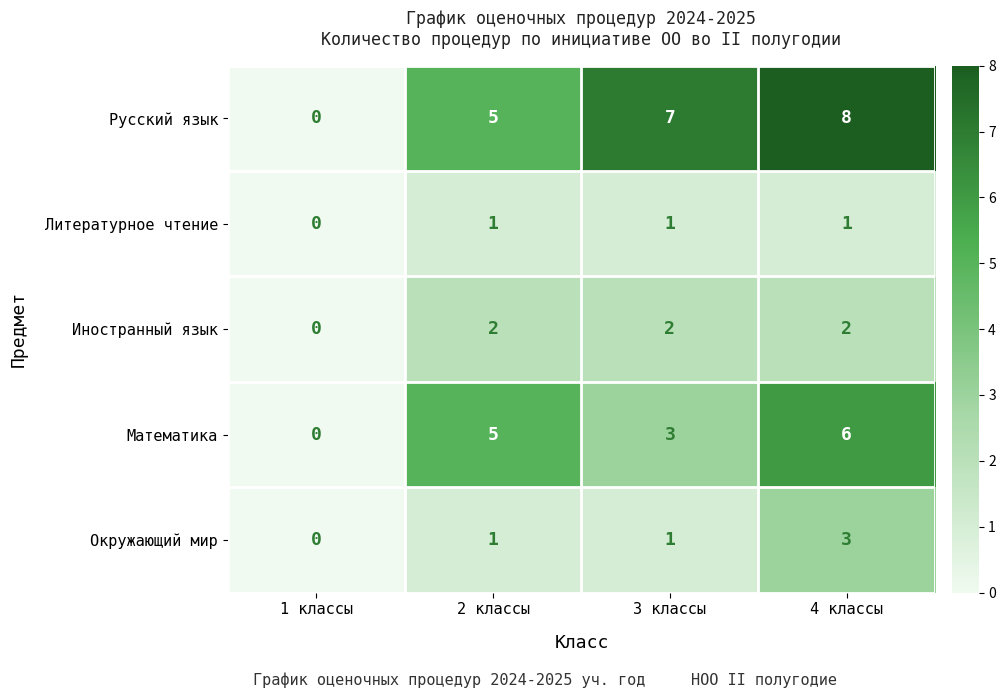

Reading right to left, extract all data points from this chart.

Русский язык: 8	7	5	0
Литературное чтение: 1	1	1	0
Иностранный язык: 2	2	2	0
Математика: 6	3	5	0
Окружающий мир: 3	1	1	0